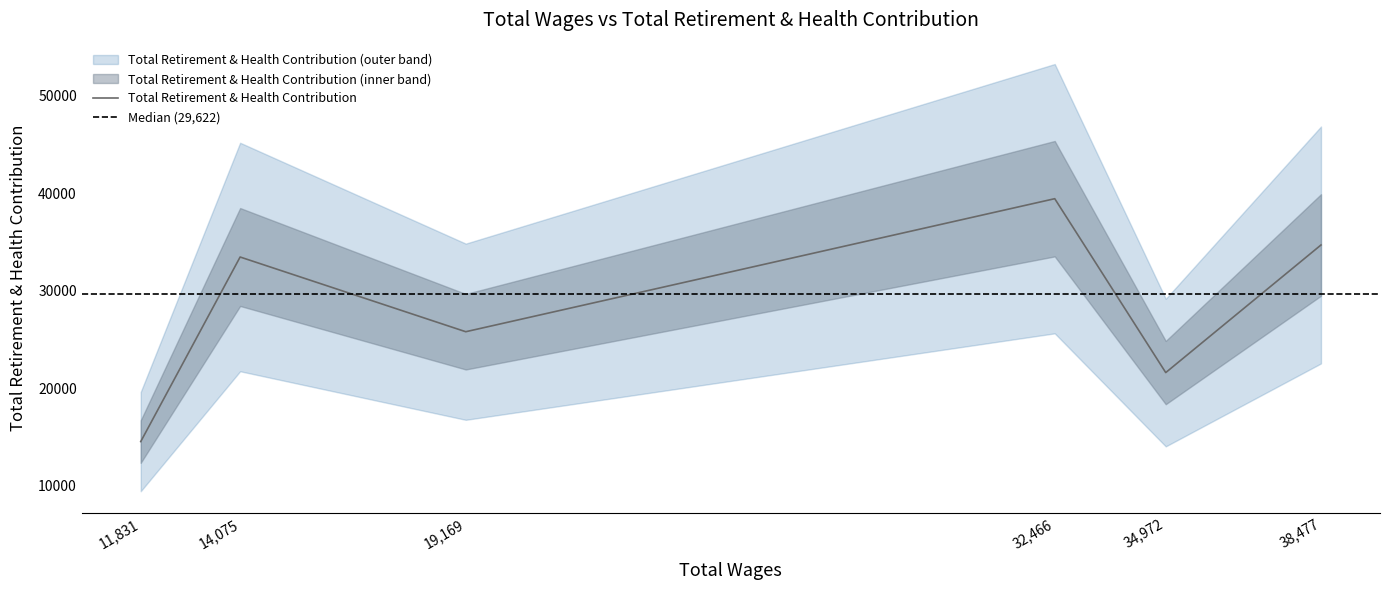

True or false: the data shows 5585 at 11831.0.

False